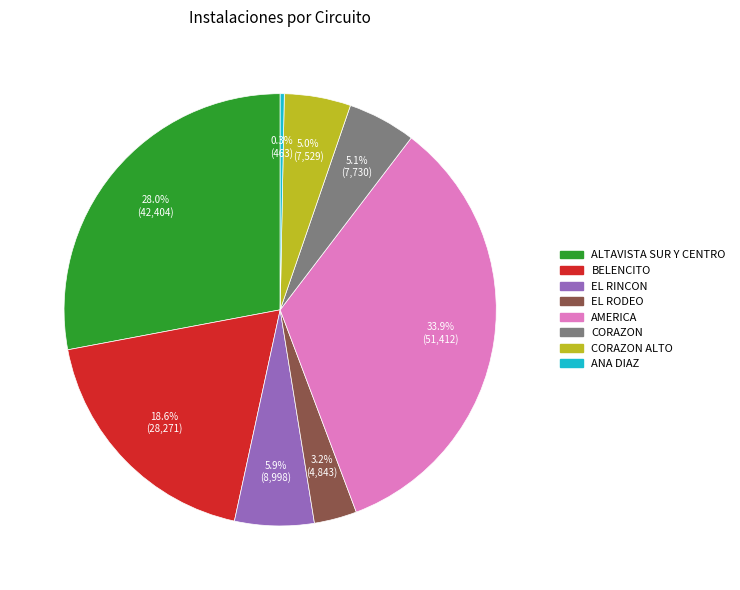

Which category has the smallest portion of the pie?

ANA DIAZ